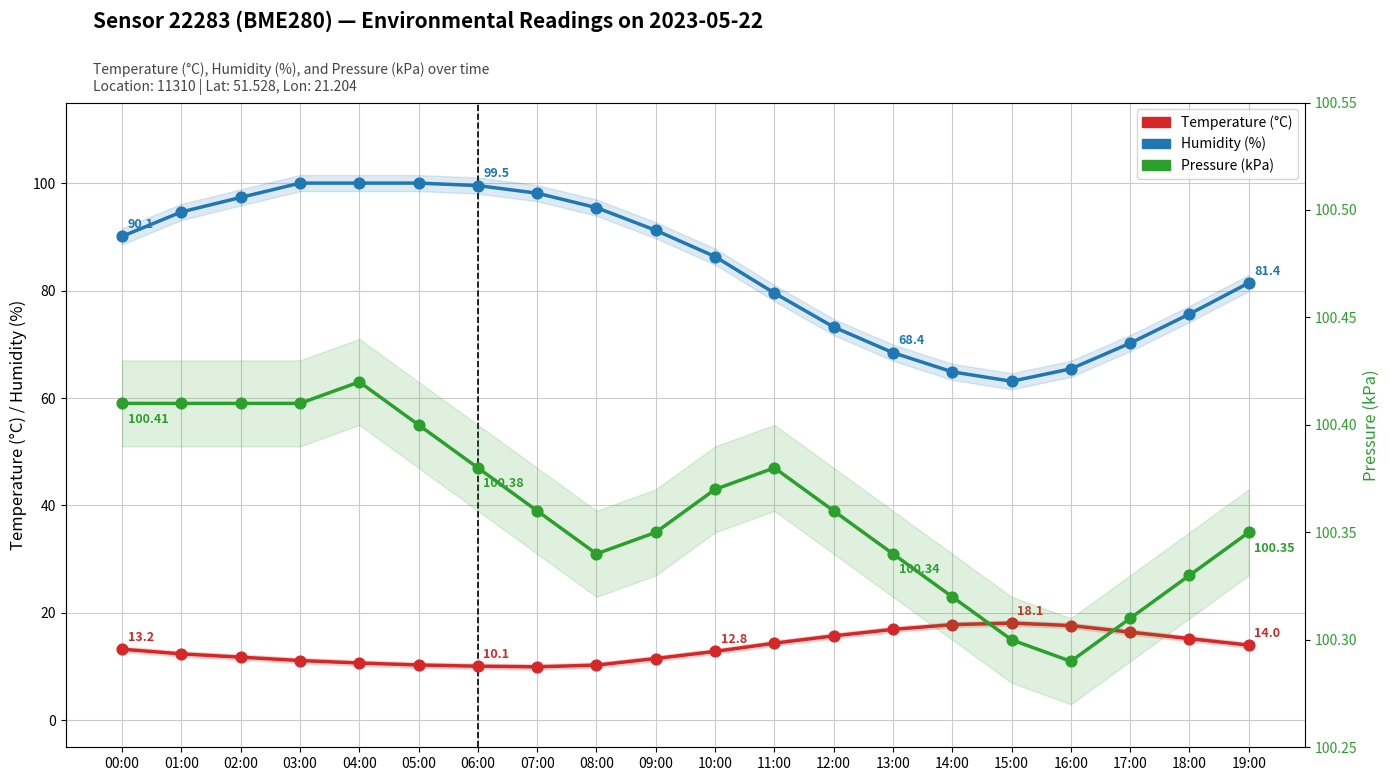

Which series reaches the minimum Y coordinate?

Temperature (°C)